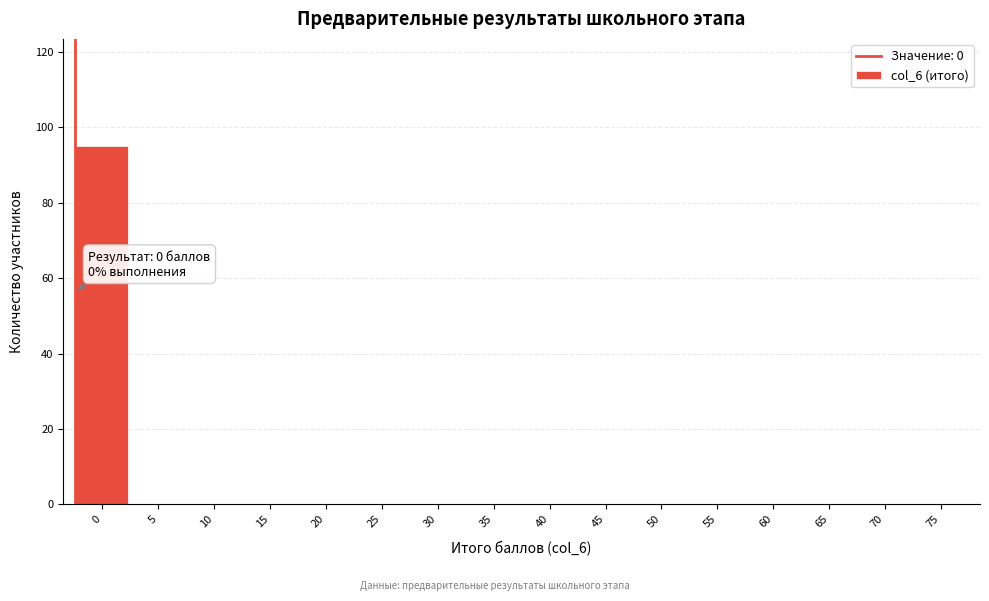

Reading left to right, list all the values displayed in this chart.

0=95	5=0	10=0	15=0	20=0	25=0	30=0	35=0	40=0	45=0	50=0	55=0	60=0	65=0	70=0	75=0